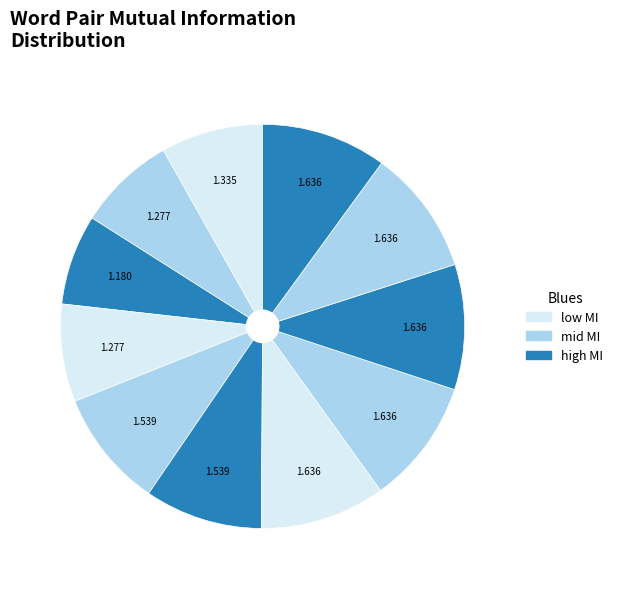

Count the number of slices in the pie.

11